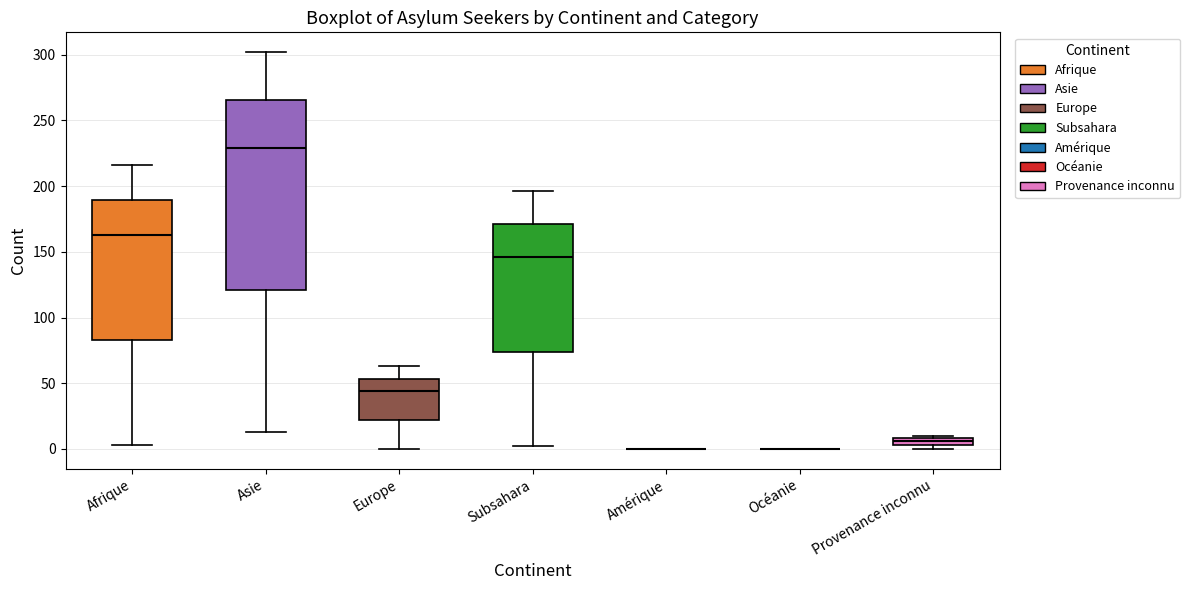

Where is the lower edge of the box for Europe on the y-axis? The values are not printed on the chart, so give them approximately, as read against the axis.

20